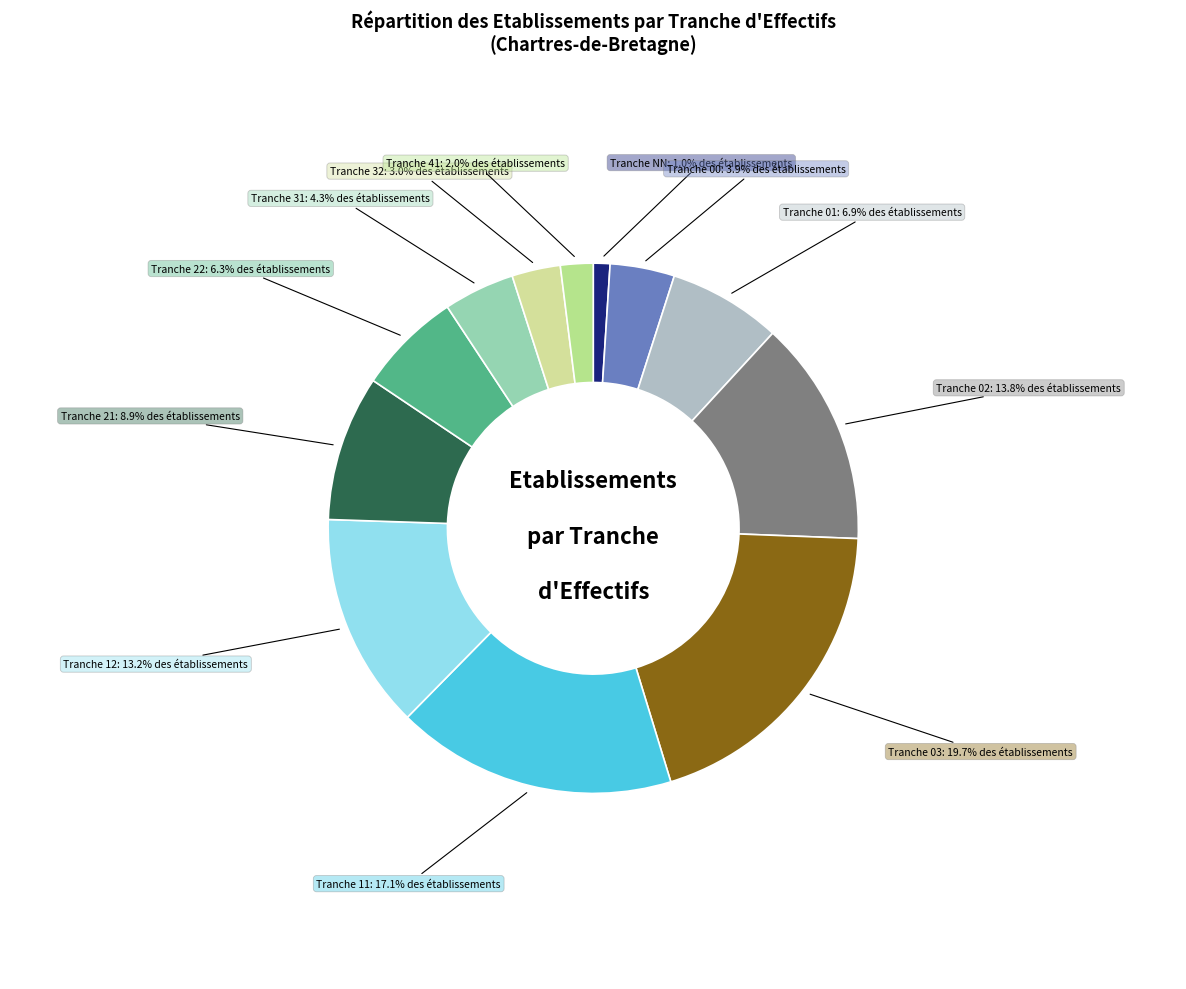

How many slices are in this pie chart?

12